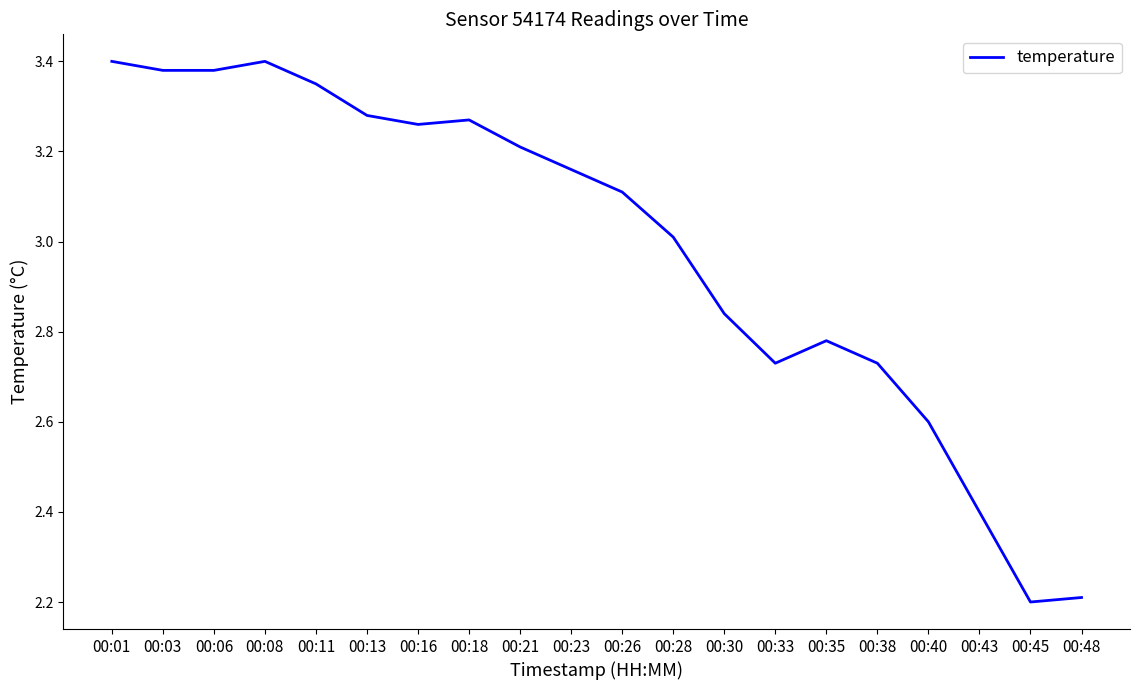

What is the minimum value shown in the chart?

2.2